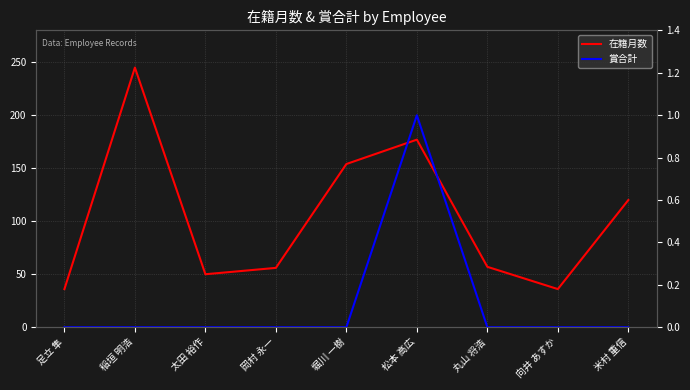

What is the value of the 在籍月数 point at the 2nd from the left?

245